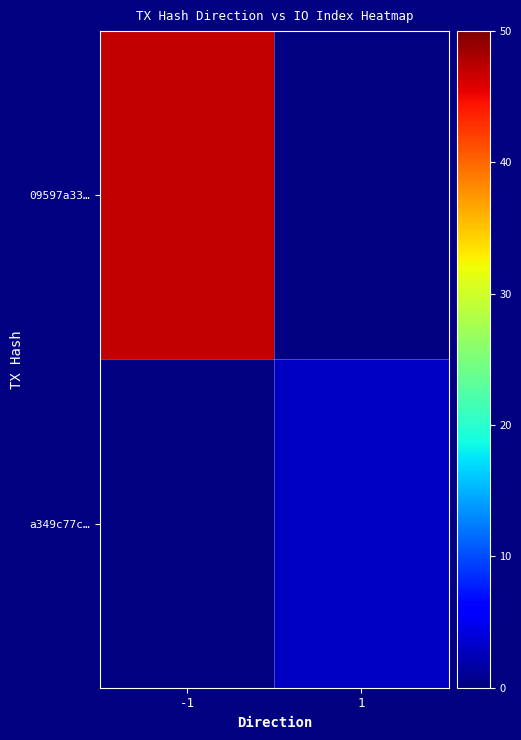

Which series has the largest range (max minus min)?

09597a33…